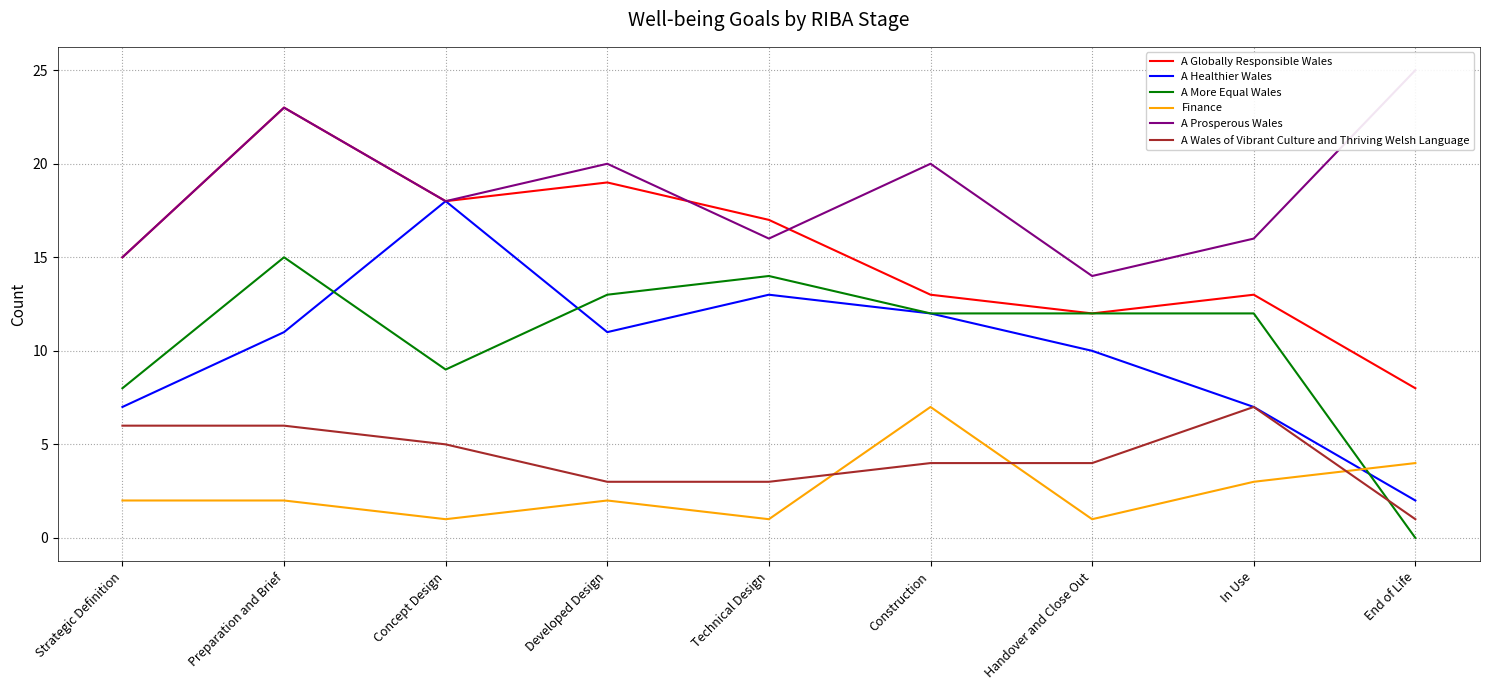

What is the label of the 1st point from the left?

Strategic Definition